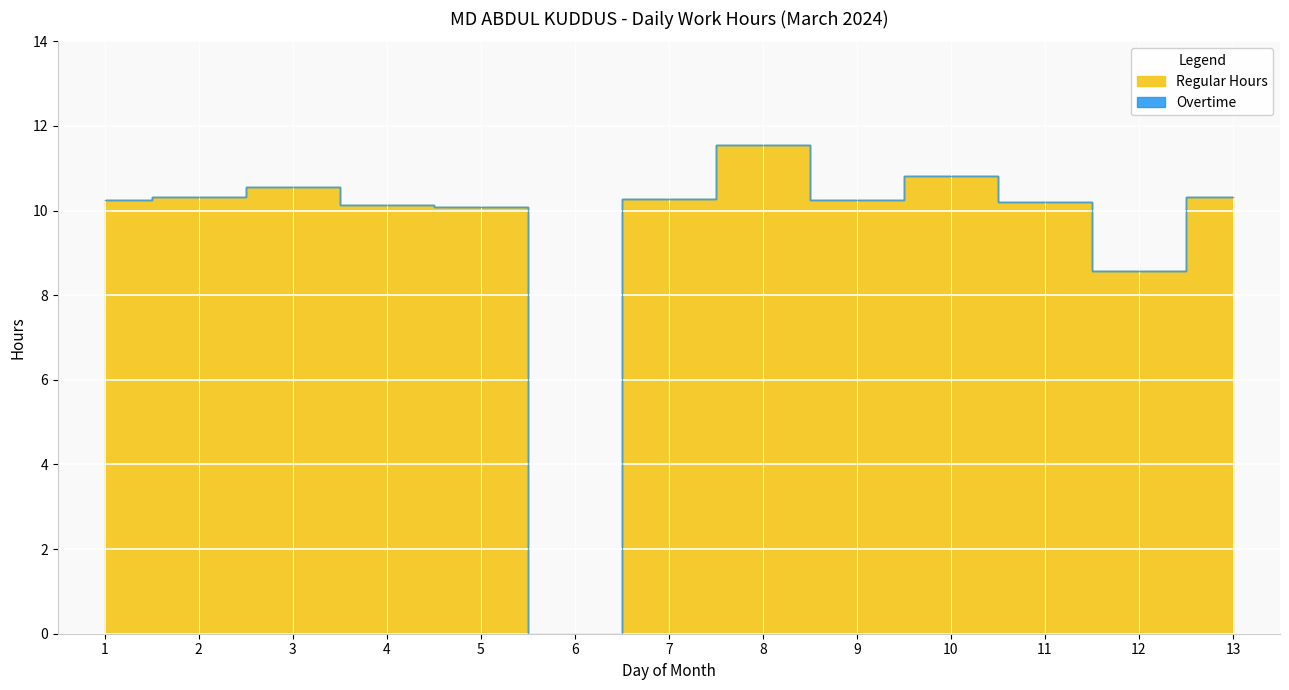

Does the chart display data point markers on the line(s)?

No